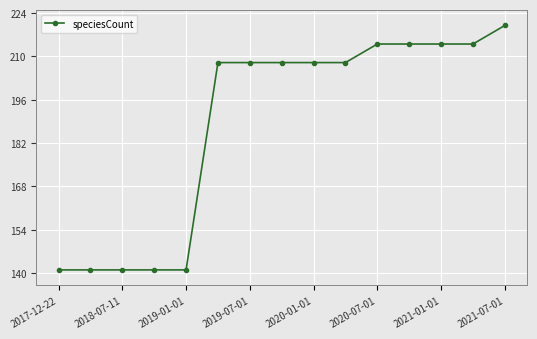

What is the value of the 13th point from the left?

214